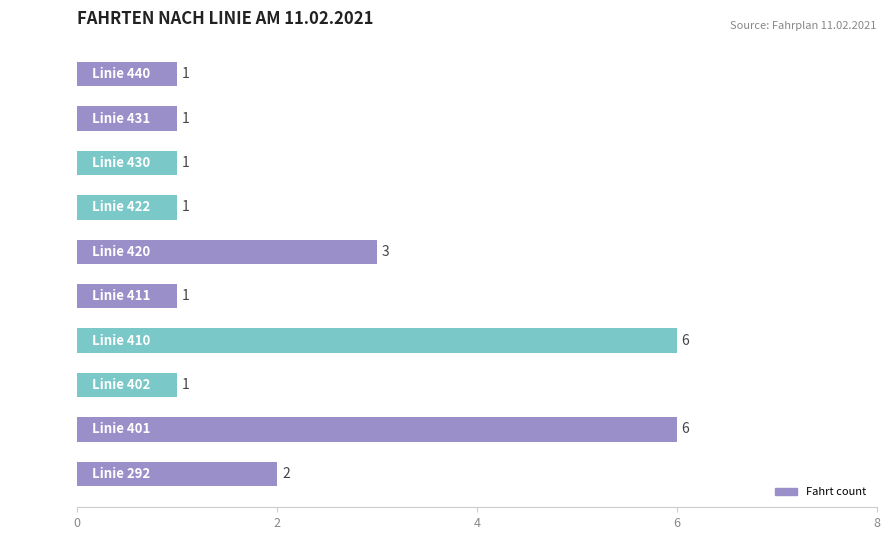

Are the bars horizontal?

Yes